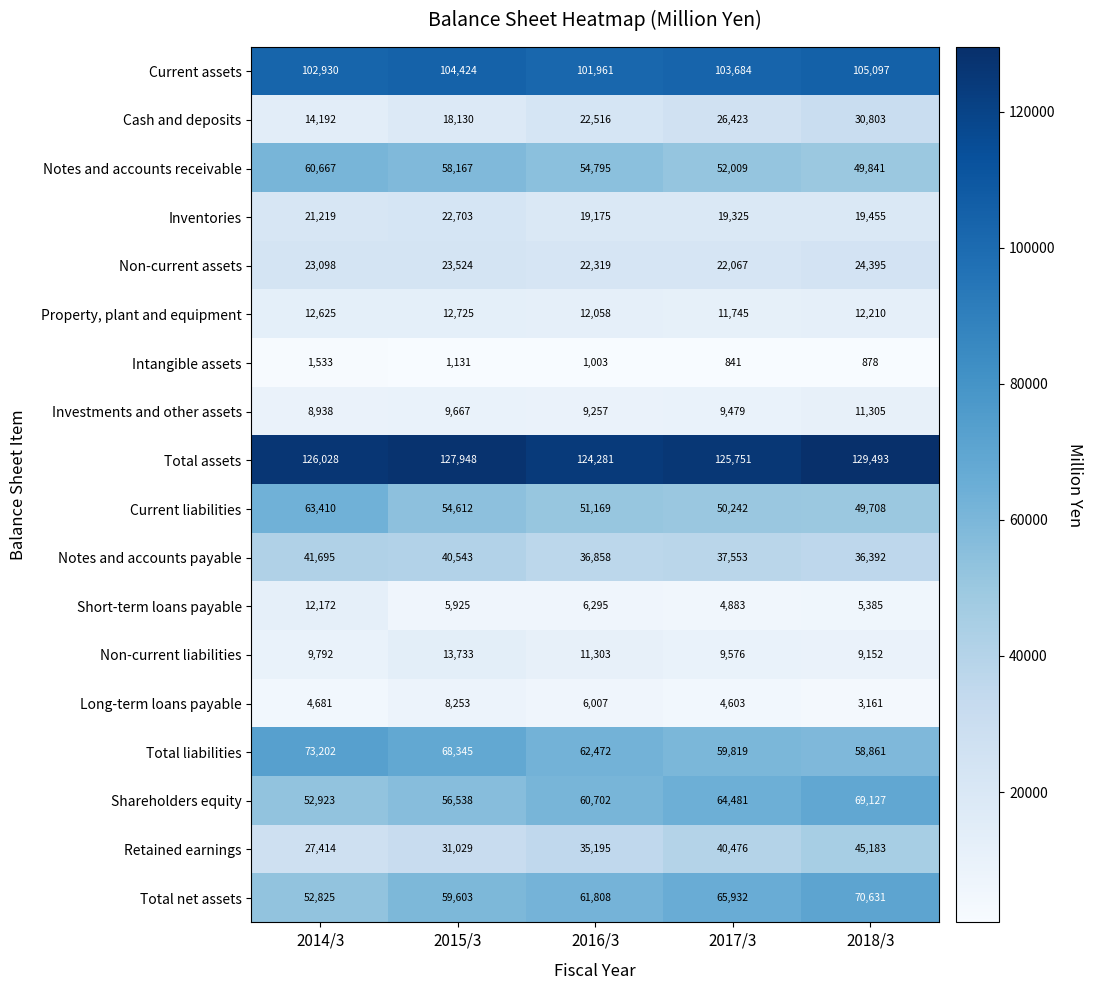

The value of Investments and other assets at 2018/3 is 4504. True or false?

False